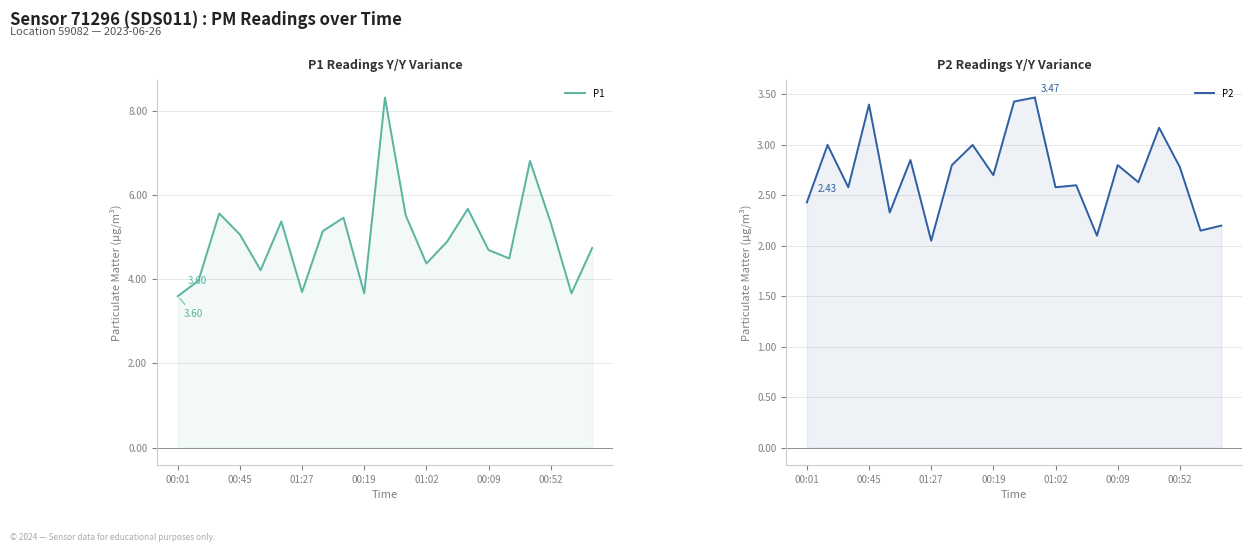

How many lines are shown in the chart?

2